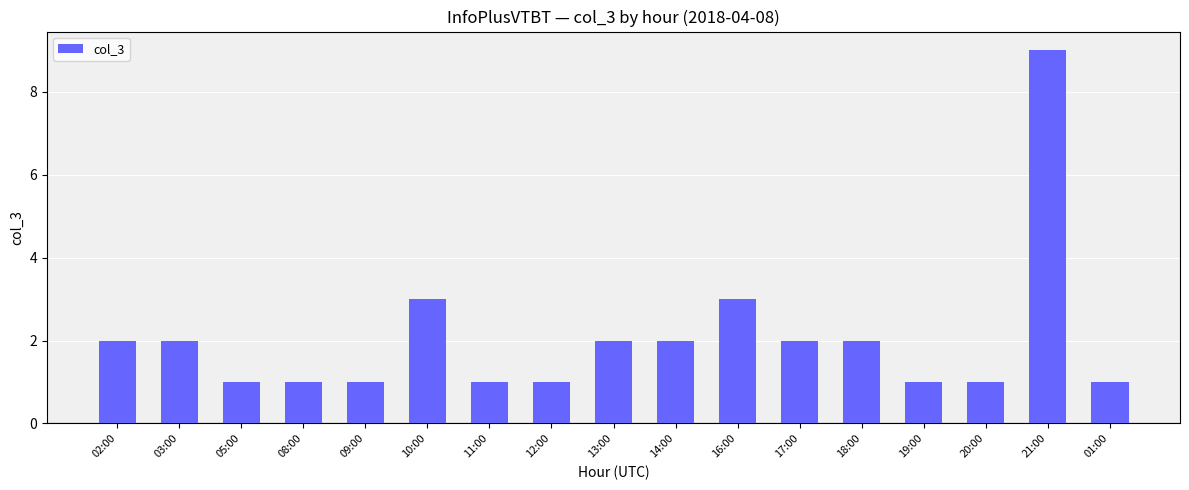

Count the values in the range 1 to 2.

14